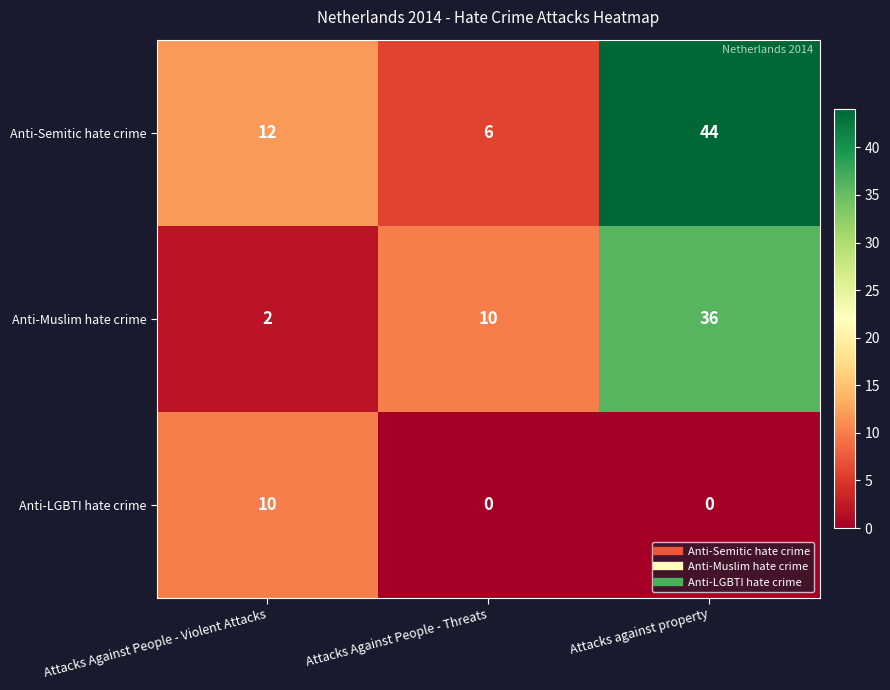

True or false: Anti-Muslim hate crime has a value of 2 at Attacks Against People - Violent Attacks.

True